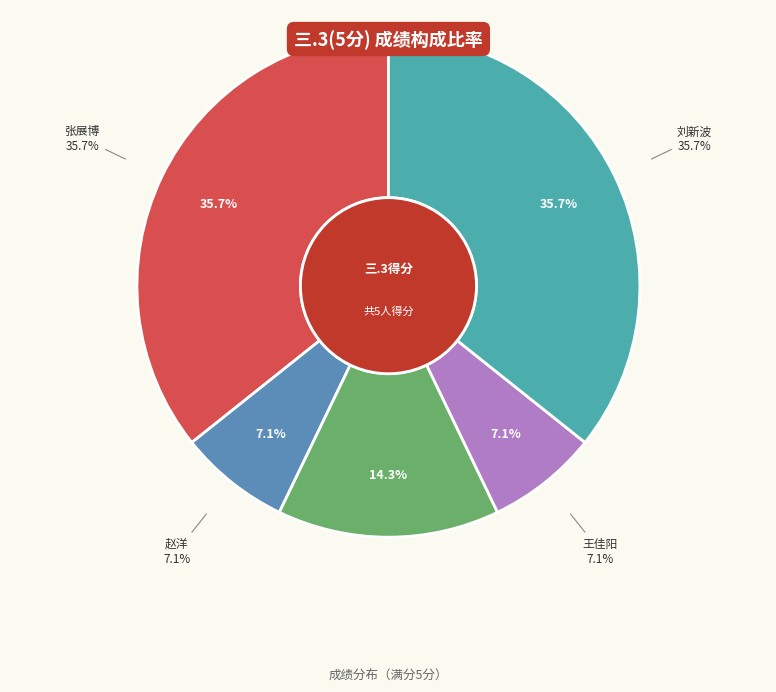

Which slice is the largest?

2021083105
张展博